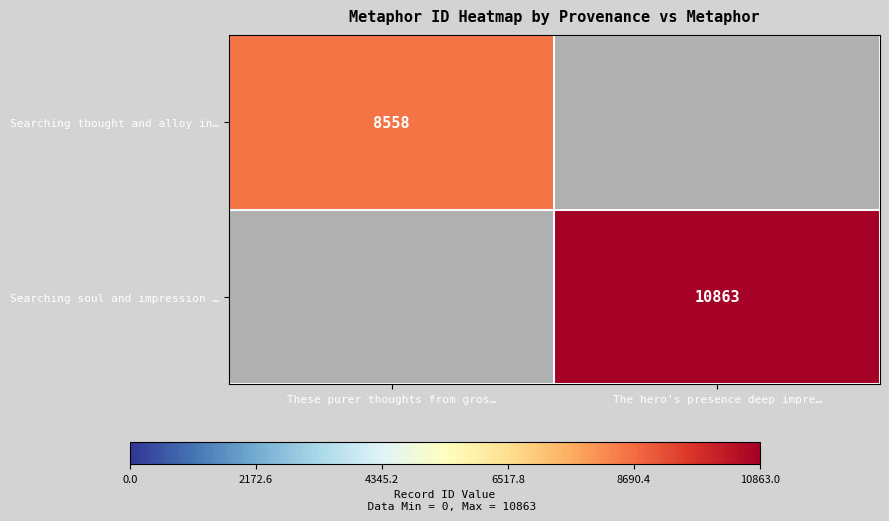

True or false: Searching thought and alloy in… has a value of 3295 at These purer thoughts from gros….

False